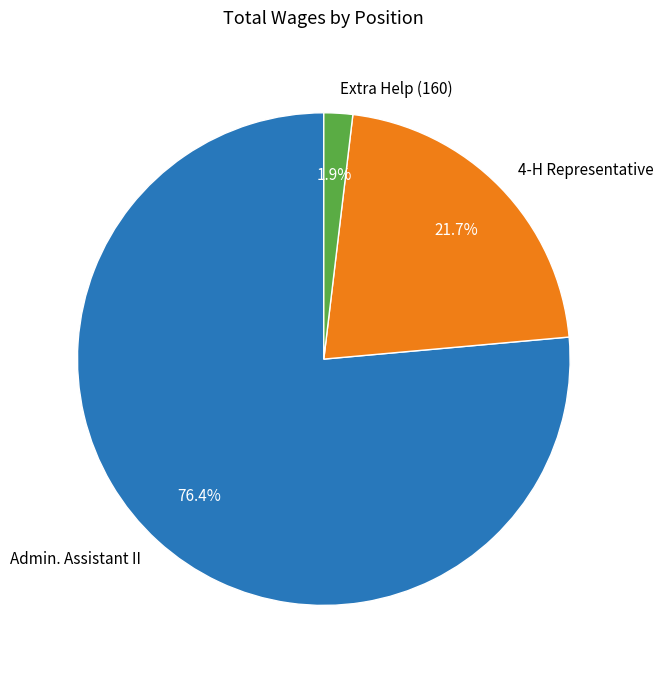

To the nearest percent, what percentage of the pie is 4-H Representative?

22%